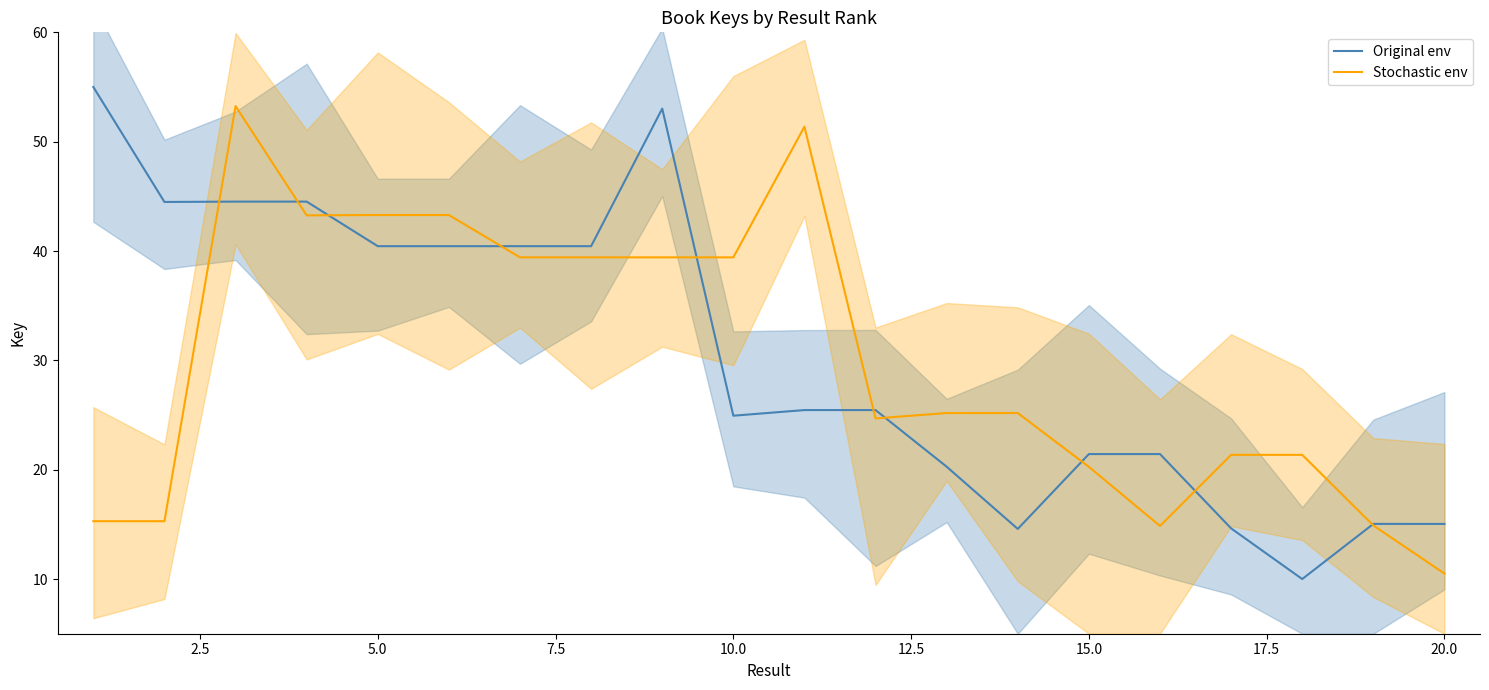

Reading right to left, what are all the values shown in this chart?

Original env: 15.0	15.0	10.0	14.6	21.4	21.4	14.6	20.3	25.5	25.5	24.9	53.0	40.4	40.4	40.4	40.4	44.5	44.5	44.5	55.0
Stochastic env: 10.5	14.9	21.4	21.4	14.9	20.3	25.2	25.2	24.7	51.4	39.4	39.4	39.4	39.4	43.3	43.3	43.3	53.2	15.3	15.3